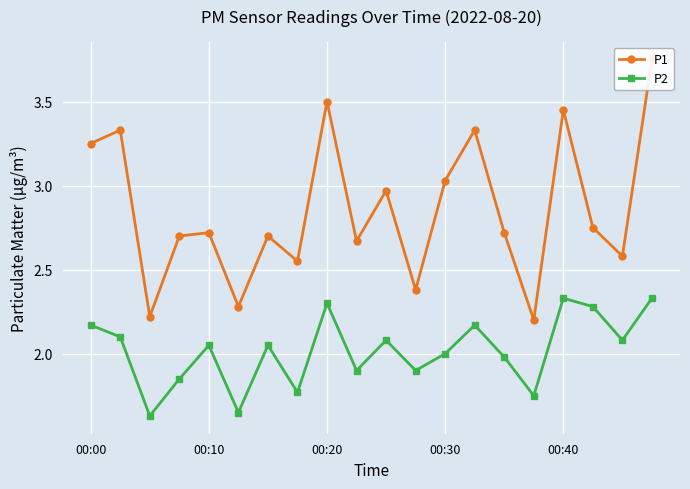

What is the difference between the P1 values at 6 and 5?

0.4